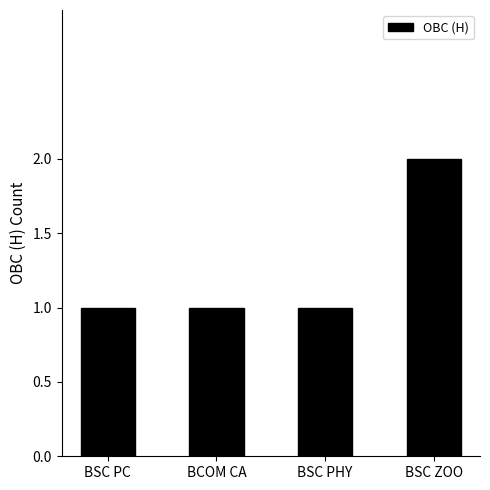

Reading left to right, list all the values displayed in this chart.

BSC PC=1	BCOM CA=1	BSC PHY=1	BSC ZOO=2